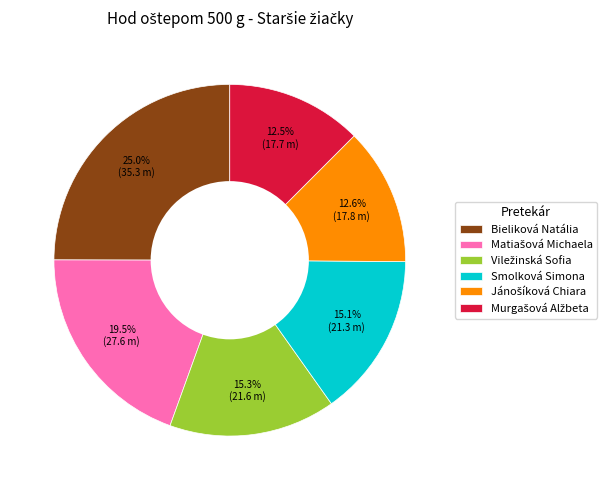

Count the number of slices in the pie.

6